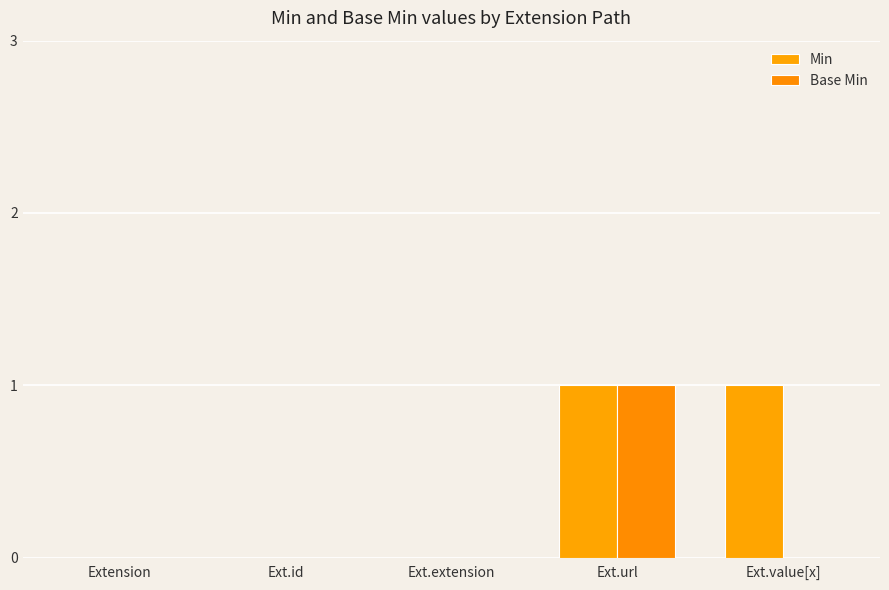

Reading left to right, transcribe all the data shown in this chart.

Min: Extension=0	Ext.id=0	Ext.extension=0	Ext.url=1	Ext.value[x]=1
Base Min: Extension=0	Ext.id=0	Ext.extension=0	Ext.url=1	Ext.value[x]=0